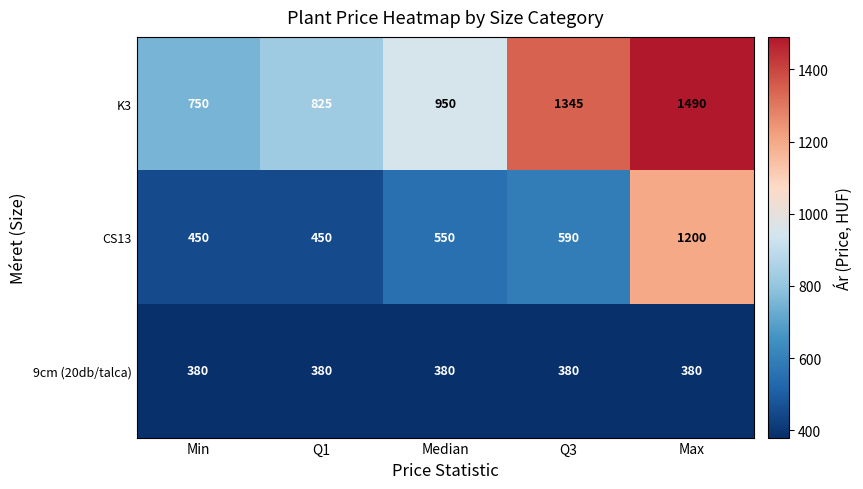

List the series in order of their overall mean, highest first.

K3, CS13, 9cm (20db/talca)